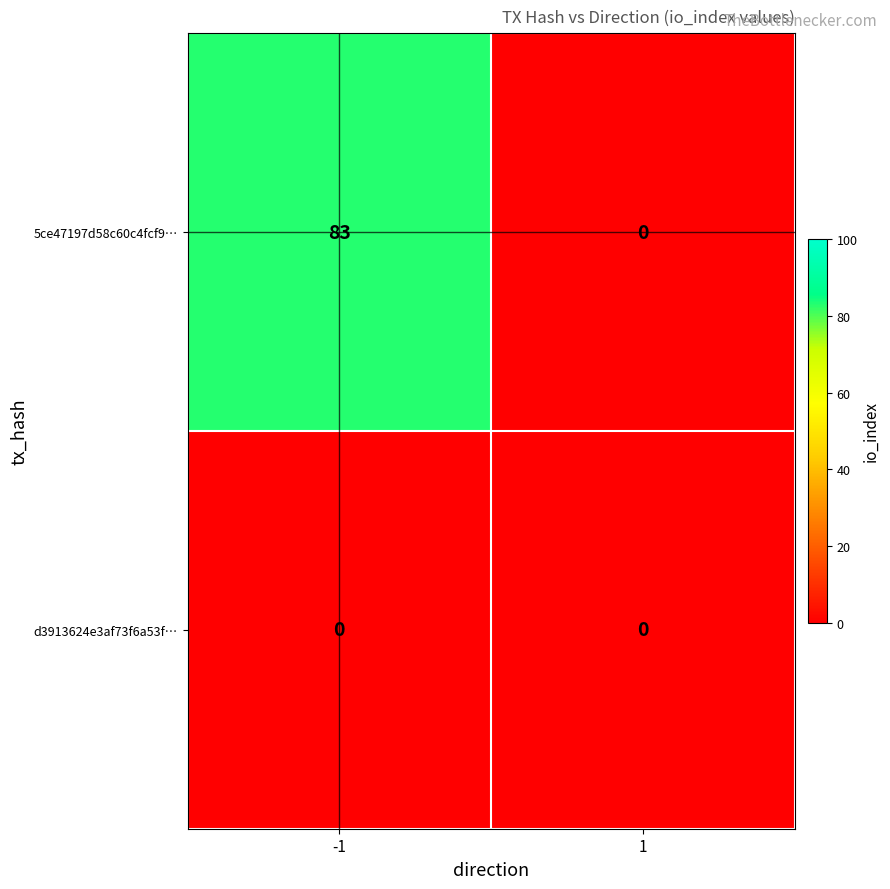

How many positive values does the 5ce47197d58c60c4fcf9… series have?

1